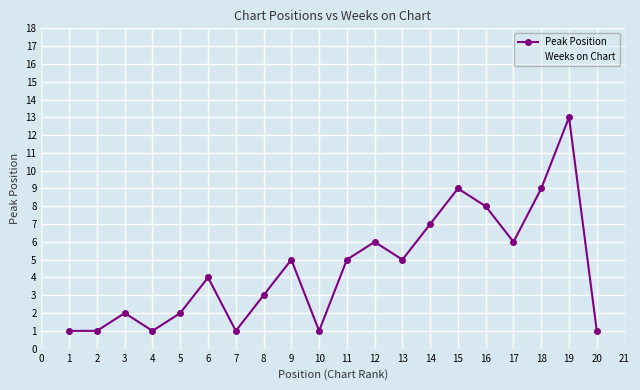

True or false: the data shows 2 at 3.

True